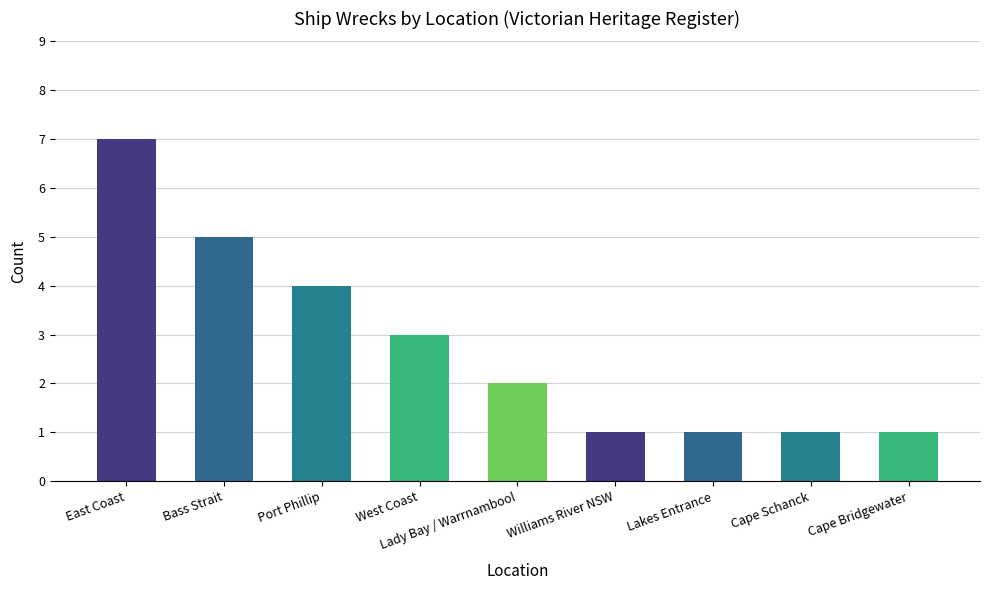

What is the ratio of the value at Cape Schanck to the value at Williams River NSW?

1.0